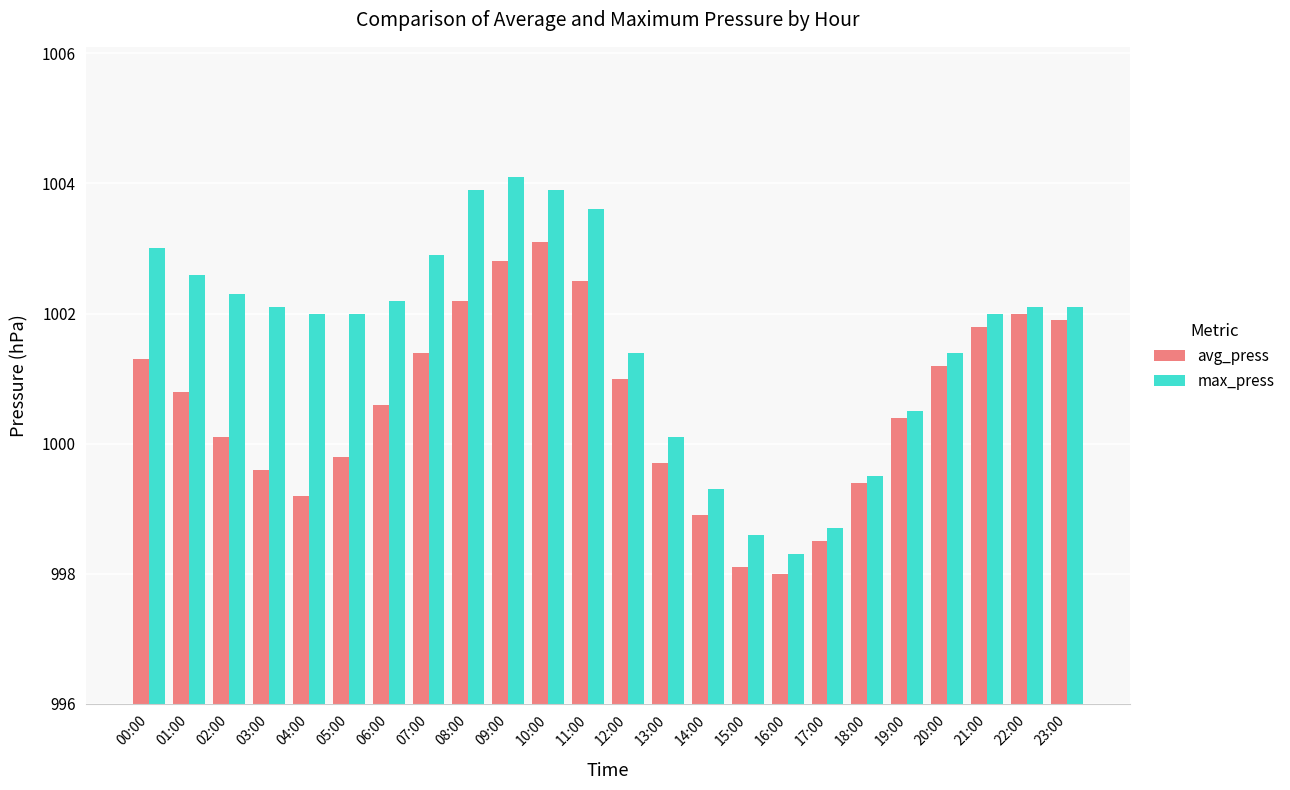

List the series in order of their peak value, lowest first.

avg_press, max_press